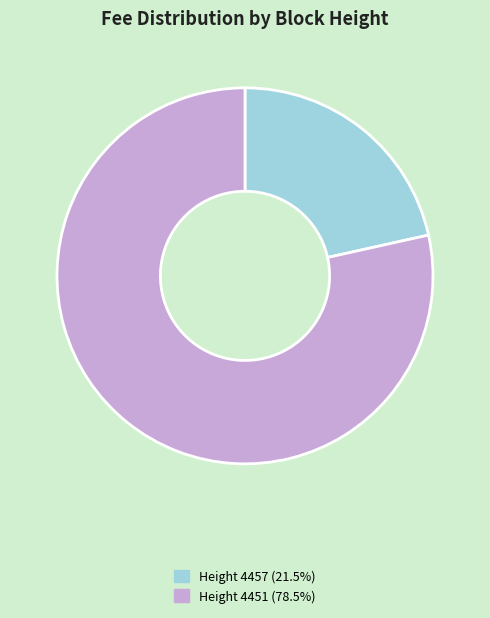

Does Height 4457 (21.5%) represent more than half of the total?

No